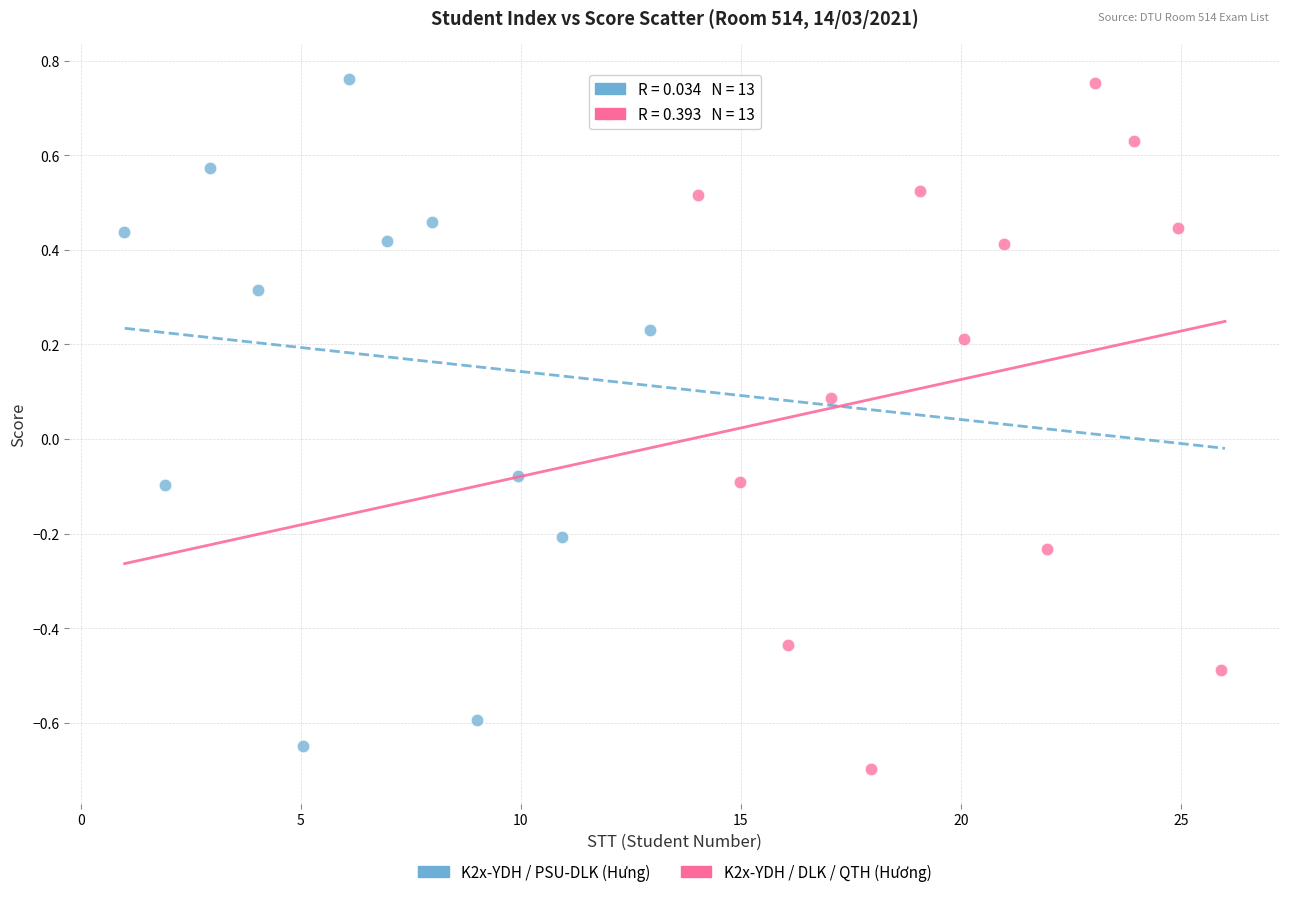

Which series contains the lowest Y value?

K2x-YDH / DLK / QTH (Hương)